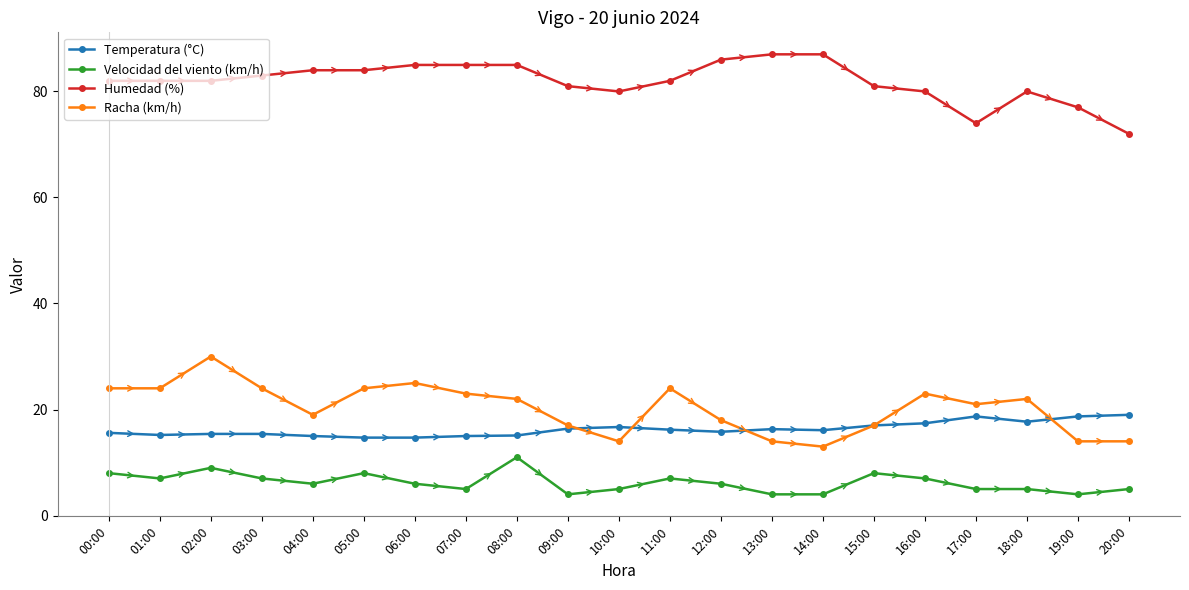

At 16:00, list the series in order from largest to smallest.

Humedad (%), Racha (km/h), Temperatura (°C), Velocidad del viento (km/h)